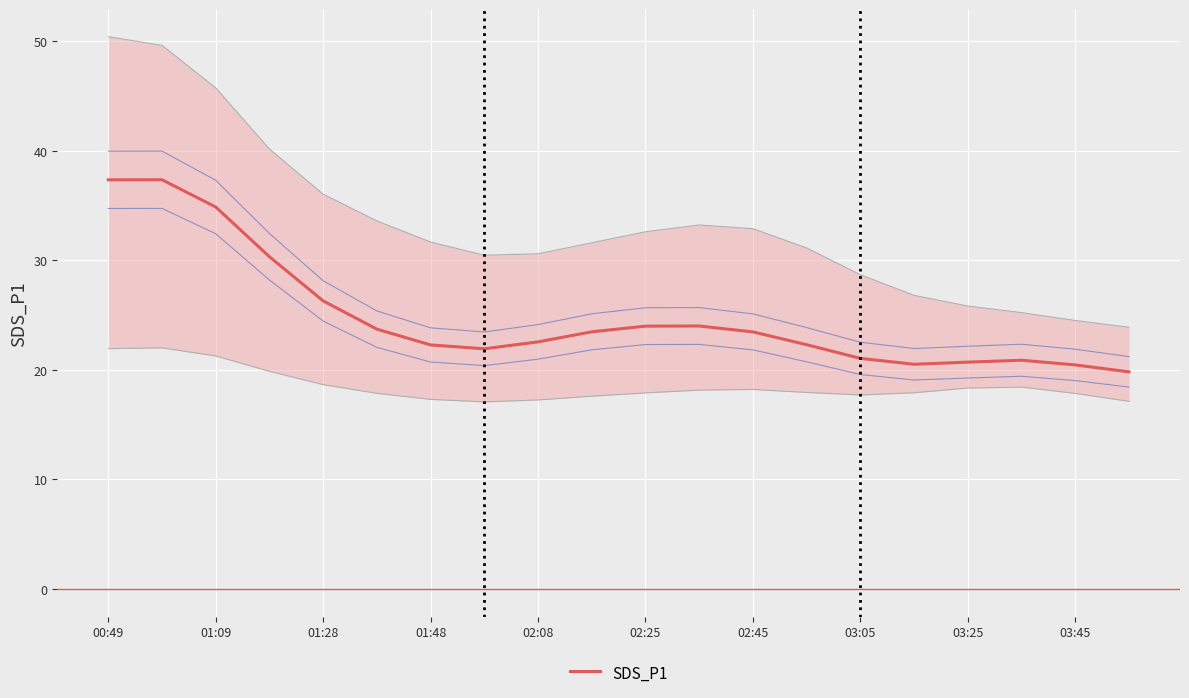

True or false: SDS_P1 has a value of 31.4 at 02:45.

False